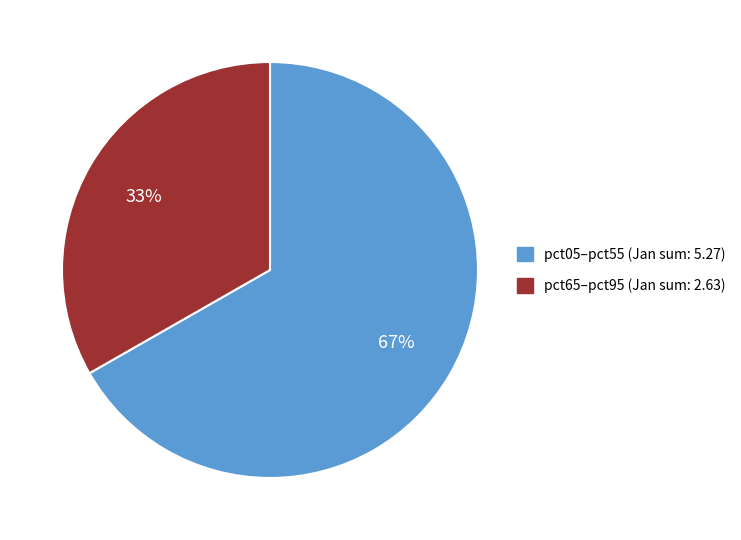

To the nearest percent, what is the average slice percentage?

50%